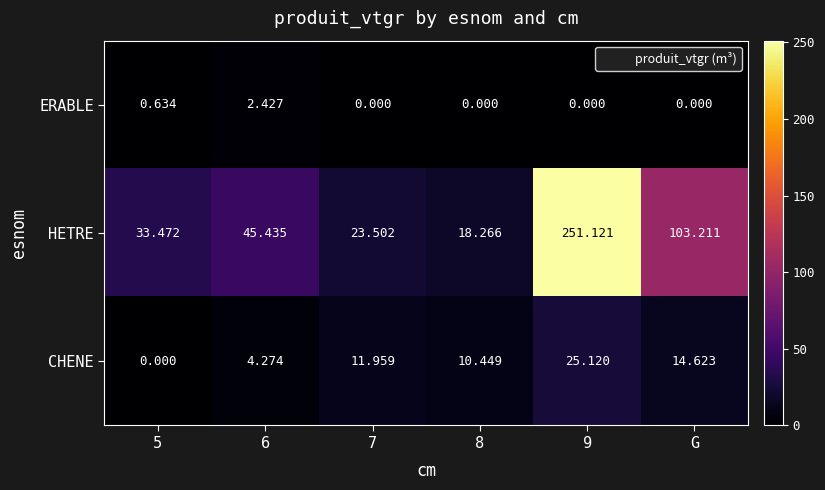

Count the number of categories in the chart.

6